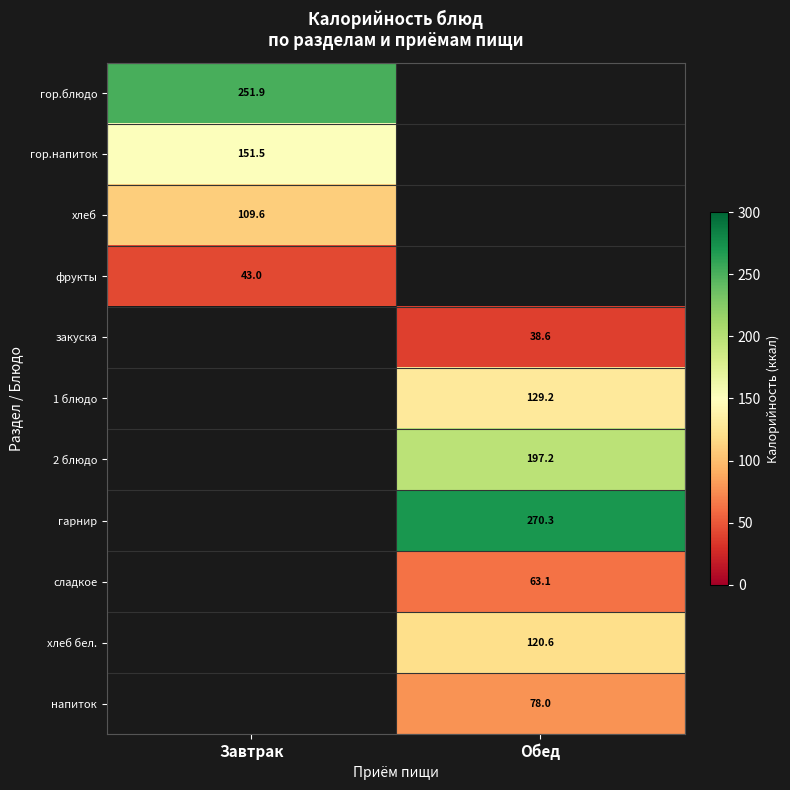

Is the value of закуска at Обед greater than the value of гор.блюдо at Завтрак?

No